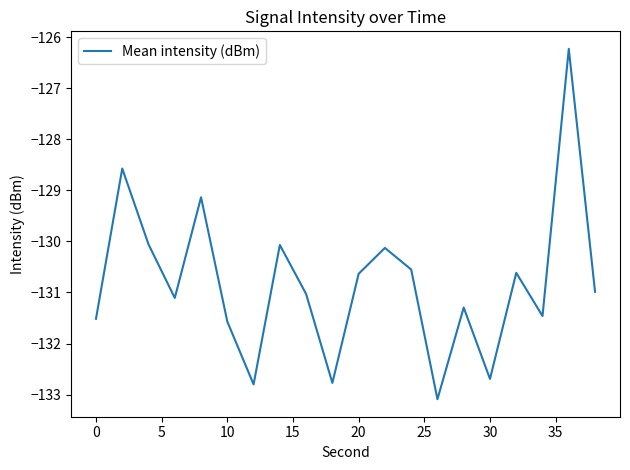

What is the greatest value displayed?

-126.2